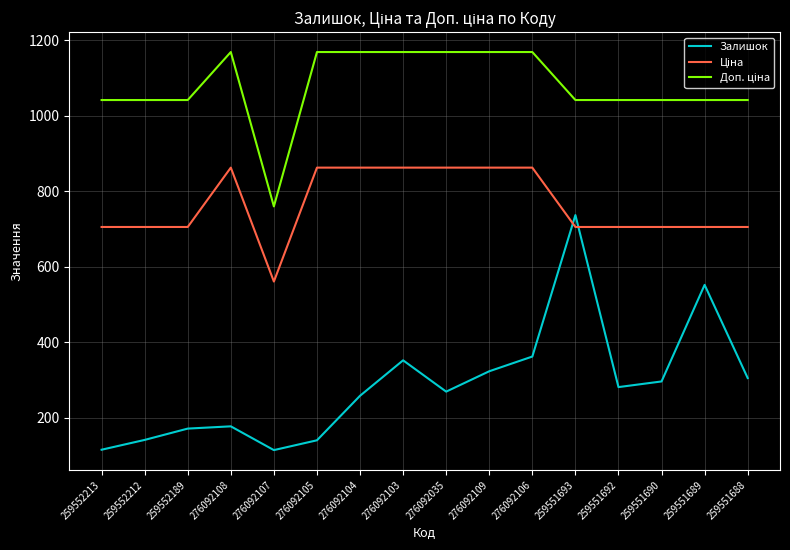

The Залишок series shows 177.4 at 276092107. True or false?

False